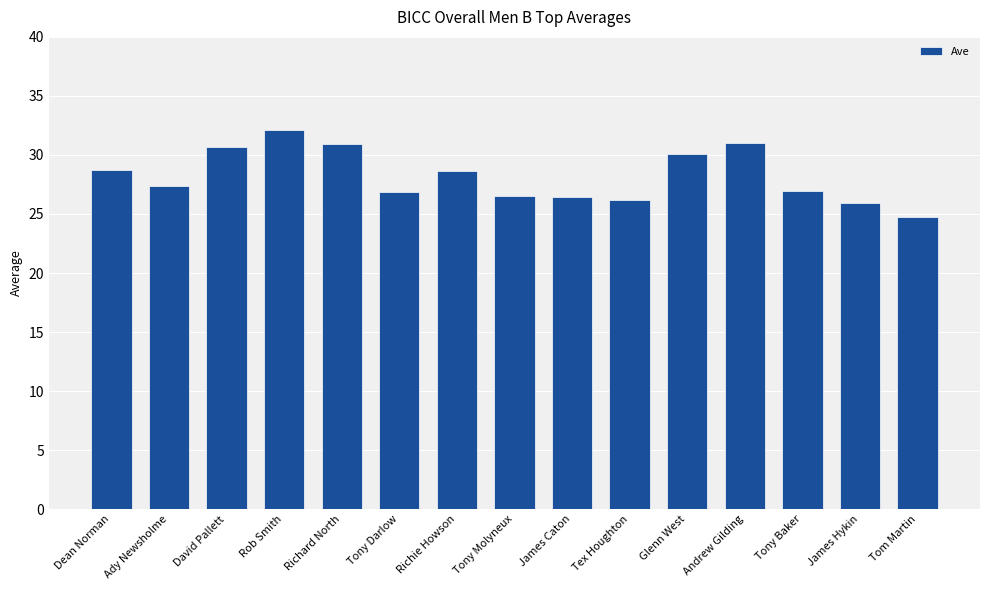

What is the sum of all values?

423.2